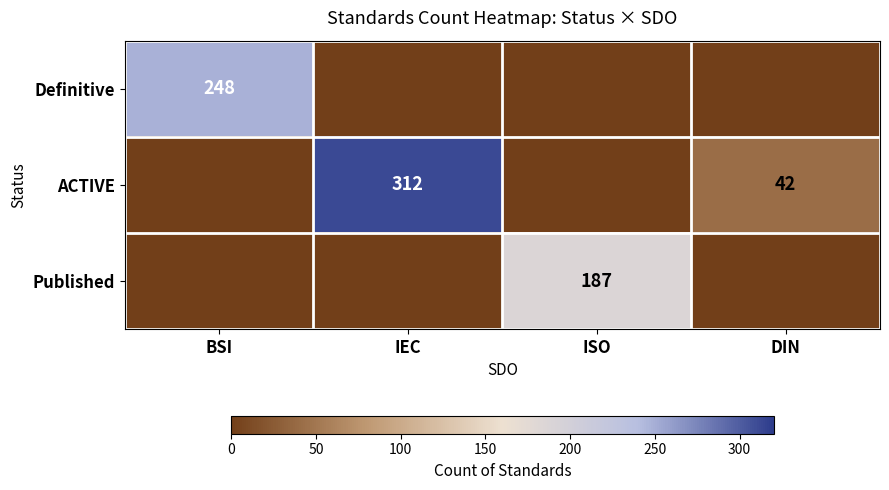

At how many categories does at least one series exceed 31?

4